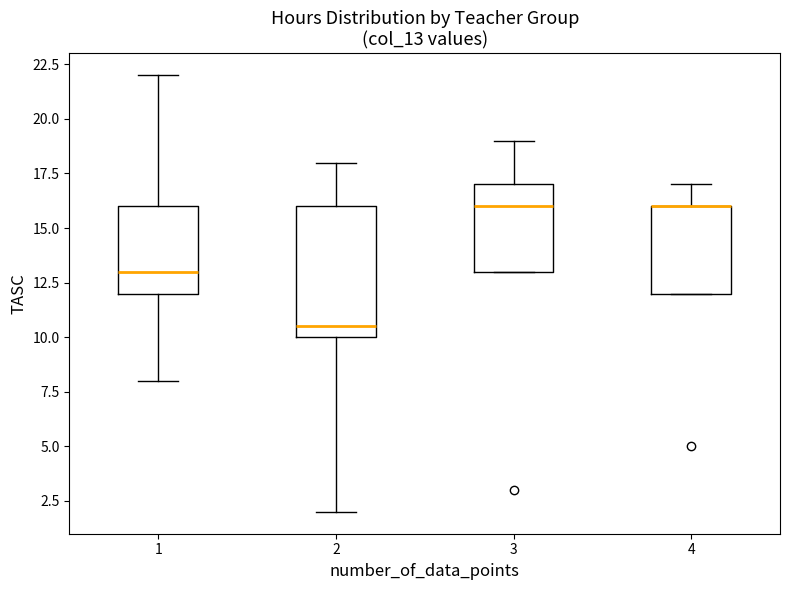

Reading left to right, read every box against the y-axis: the position of its median line, the range the box covers, and the ends of its whiskers. The values are not printed on the chart, so give them approximately, as read against the axis.

1: median 13.0, box 12.0 to 16.0, whiskers 8.0 to 22.0
2: median 10.5, box 10.0 to 16.0, whiskers 2.0 to 18.0
3: median 16.0, box 13.0 to 17.0, whiskers 13.0 to 19.0
4: median 16.0 (drawn on the box's upper edge), box 12.0 to 16.0, whiskers 12.0 to 17.0